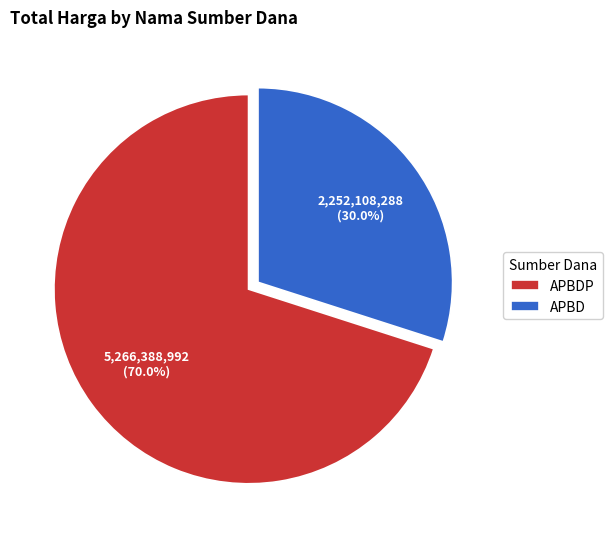

Is there any slice that represents more than half of the pie?

Yes